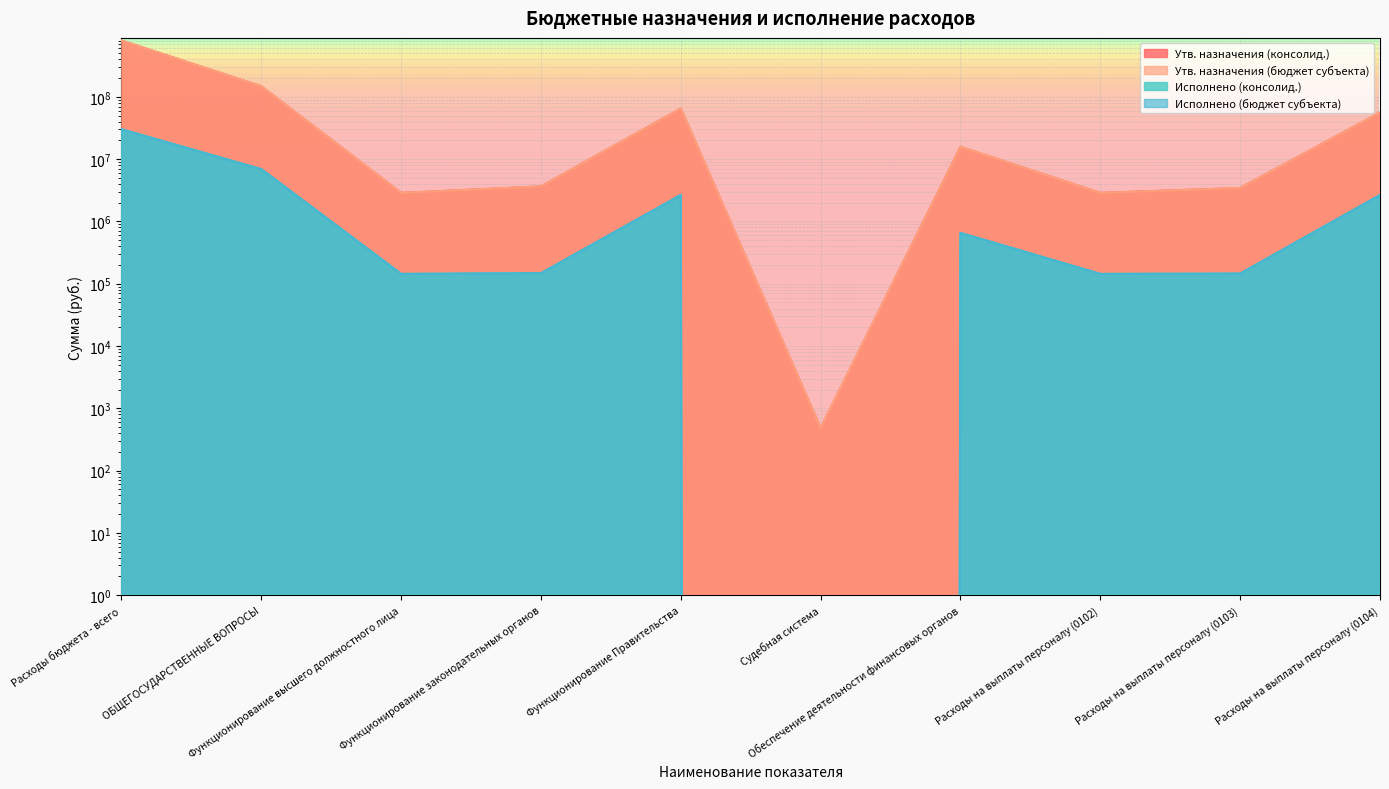

Is it true that Утв. назначения (бюджет субъекта) equals 3653100.0 at Функционирование законодательных органов?

True